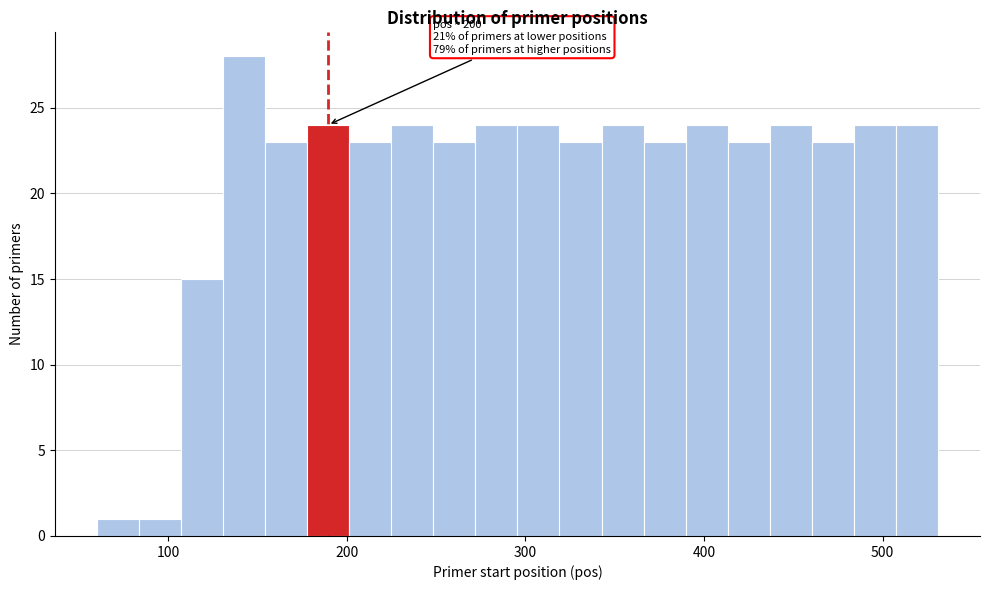

Around what value on the x-axis is the tallest bar? Give the approximate position of its centre, as read against the axis.

140